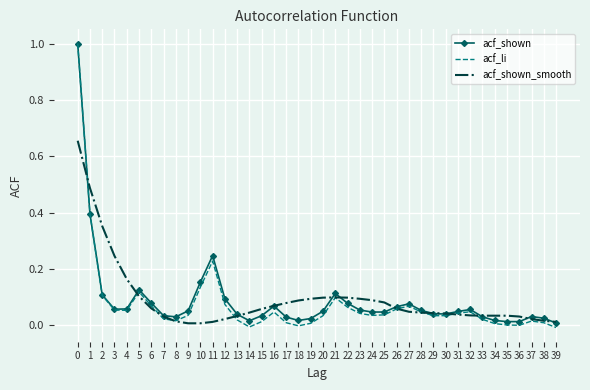

Which series changed the most between 8 and 20?

acf_shown_smooth